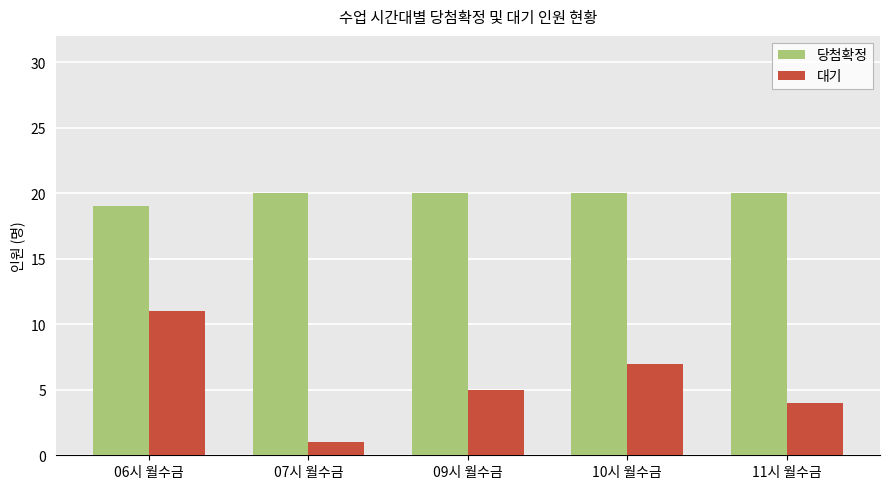

At how many categories does at least one series exceed 13?

5